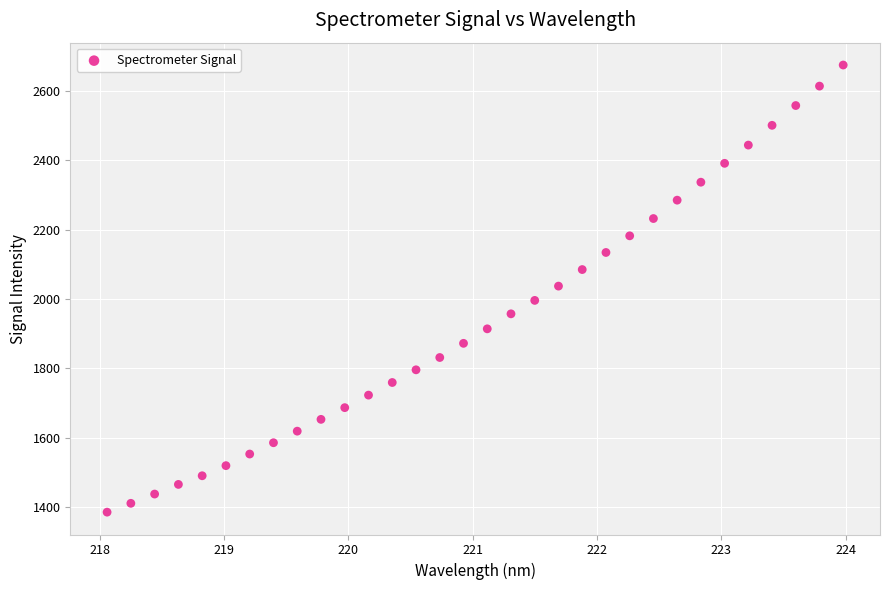

What is the range of X values (max minus min)?

5.9